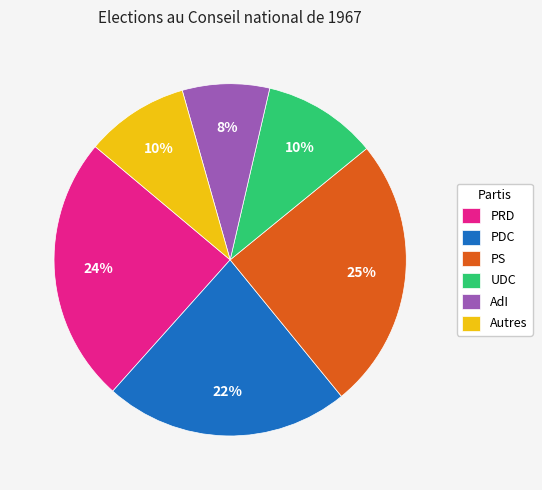

What is the smallest slice in the pie chart?

AdI